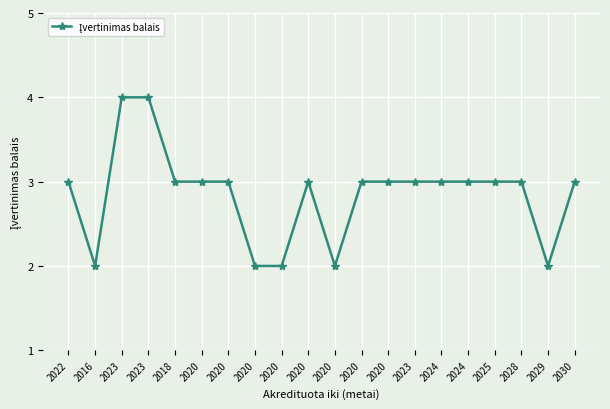

How many distinct data groups are displayed?

1